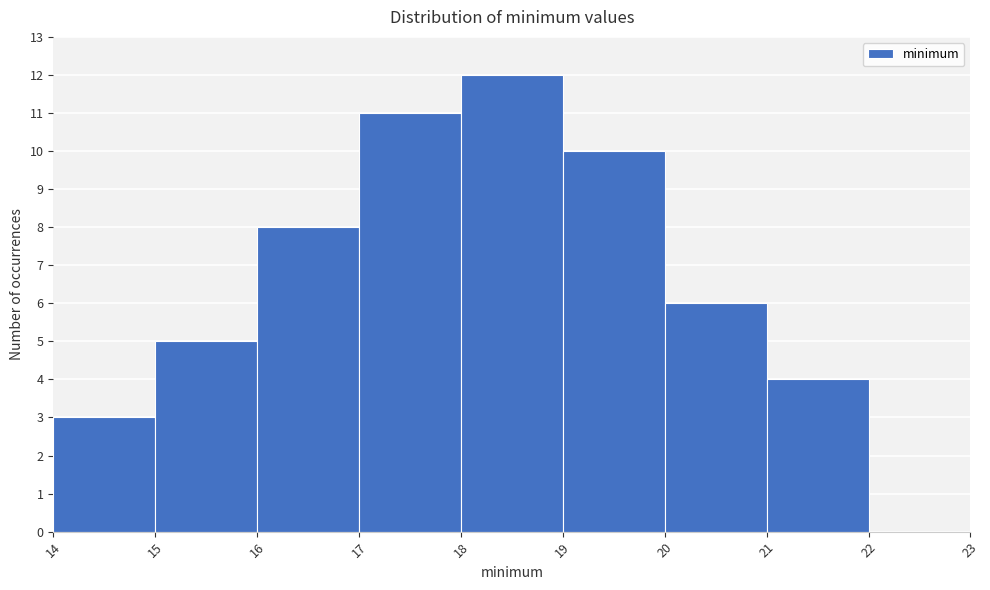

Reading left to right, list every bar in this chart as the range it spans on the x-axis followed by its height. The values are not printed on the chart, so give them approximately, as read against the axis.

14 to 15: 3
15 to 16: 5
16 to 17: 8
17 to 18: 11
18 to 19: 12
19 to 20: 10
20 to 21: 6
21 to 22: 4
22 to 23: 0